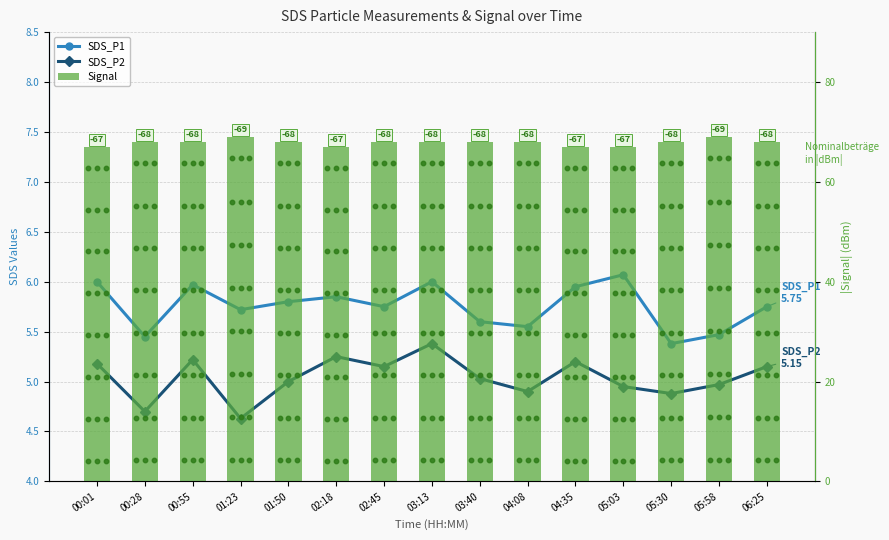

How many groups of bars are there?

15